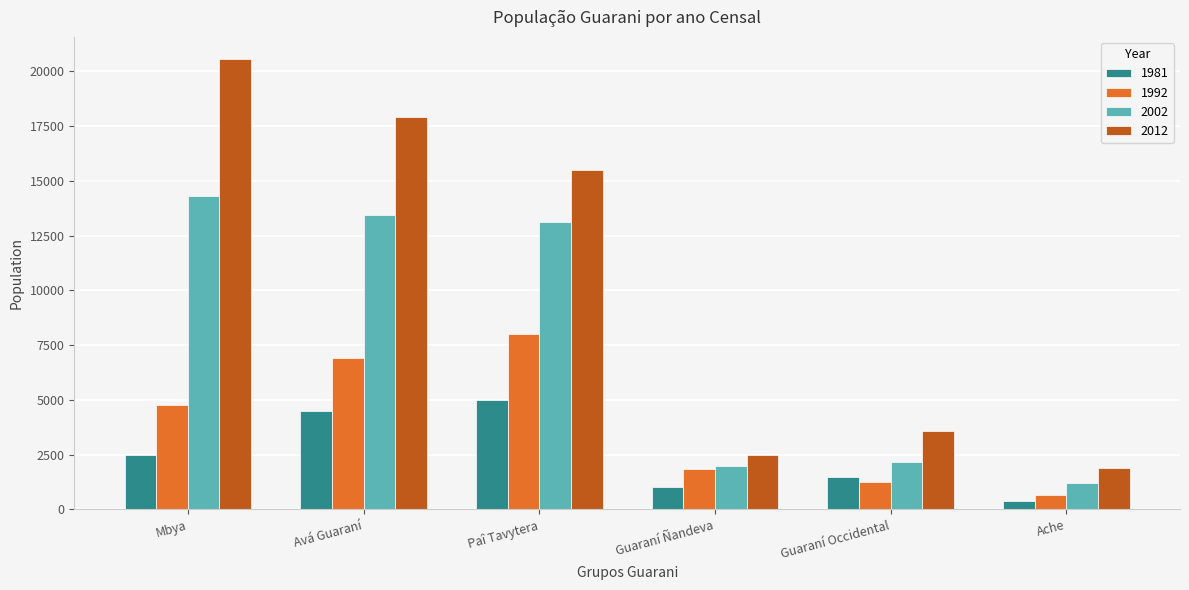

What is the label of the 1st bar from the right?

Ache